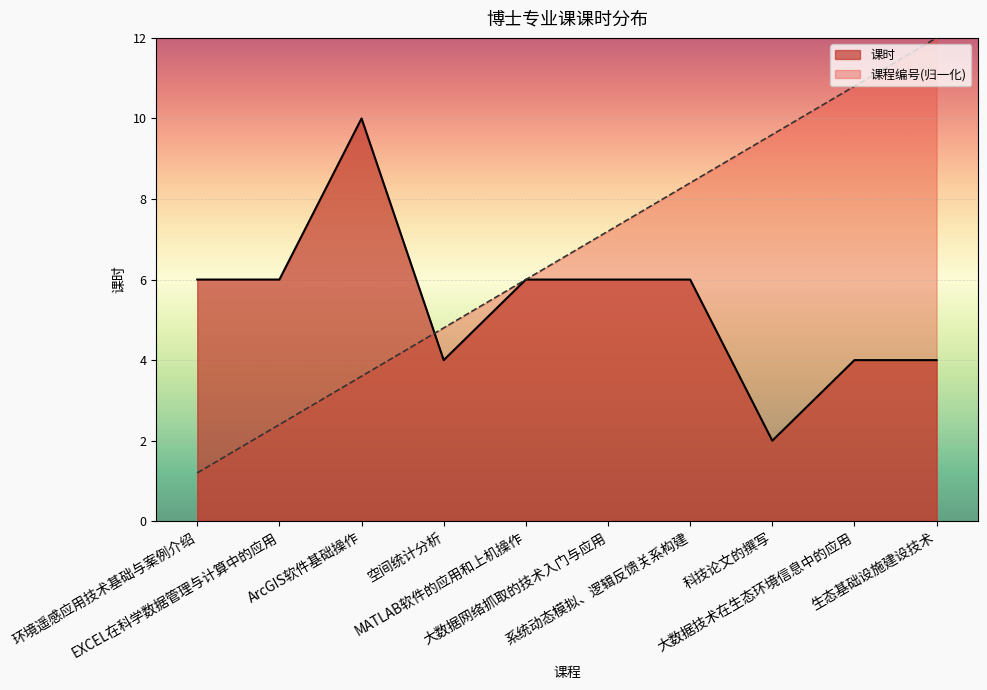

What is the difference between the 课程编号 values at ArcGIS软件基础操作 and 大数据网络抓取的技术入门与应用?

3.6